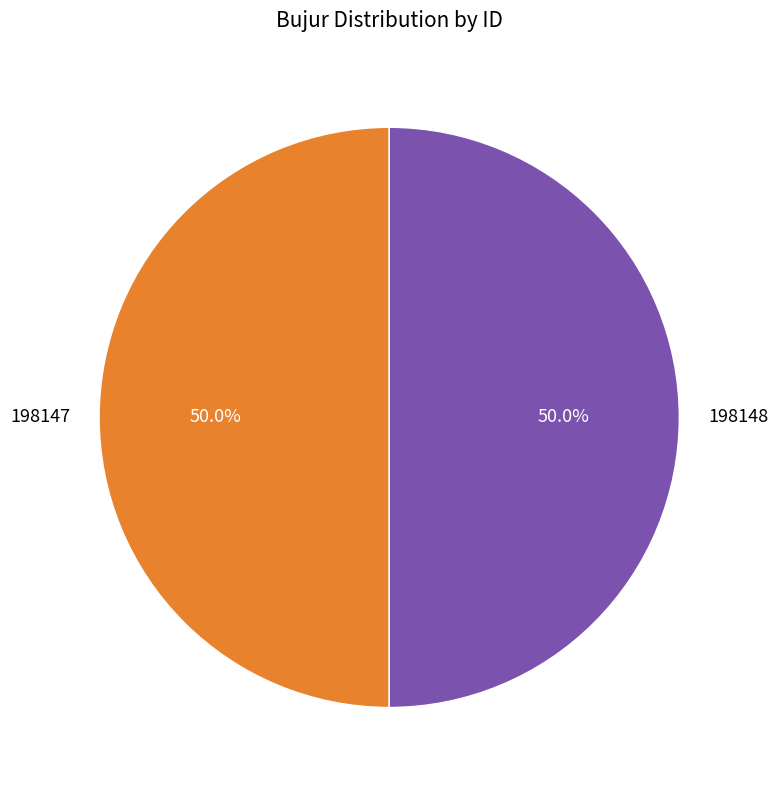

What percentage do 198147 and 198148 together represent?

100.0%